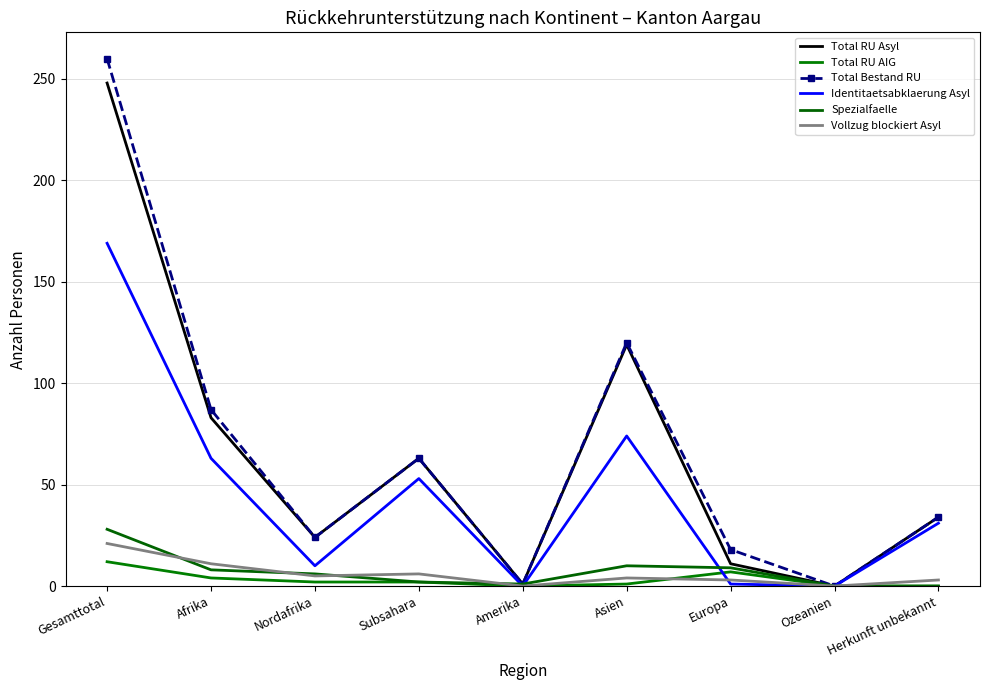

The value of Spezialfaelle at Europa is 9. True or false?

True